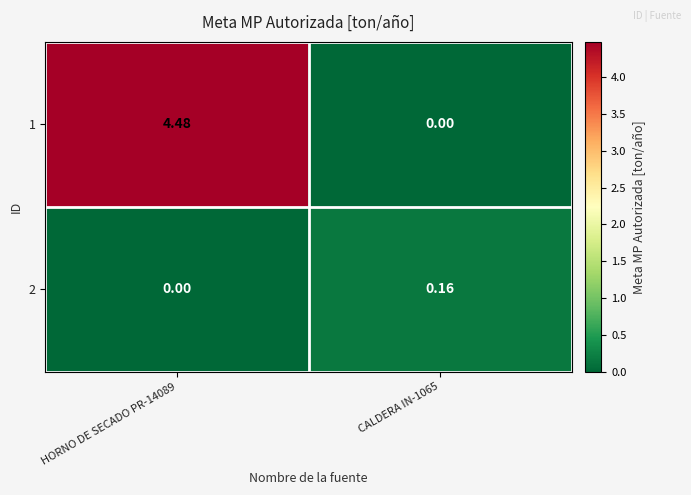

Is the value of 1 at CALDERA IN-1065 greater than the value of 2 at CALDERA IN-1065?

No